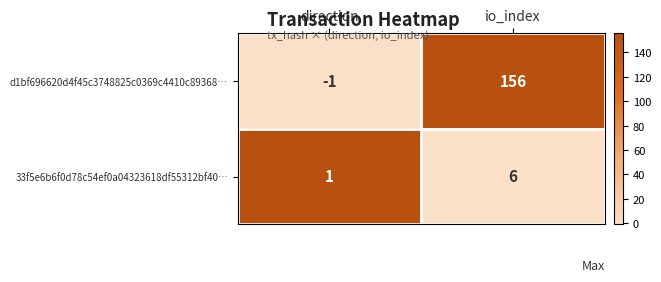

Which series has the largest total across all categories?

d1bf696620d4f45c3748825c0369c4410c89368…